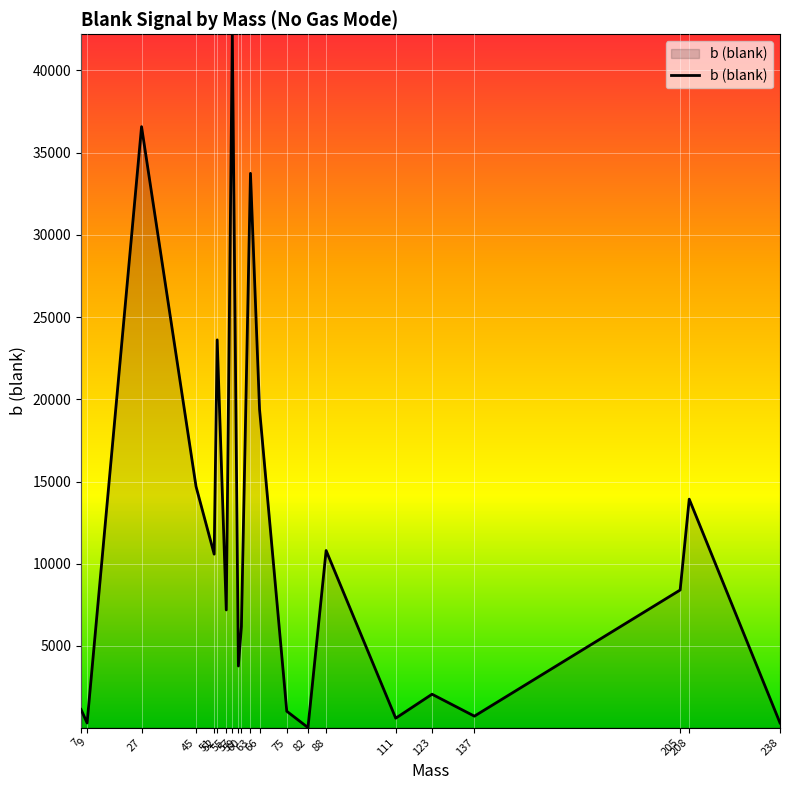

How many lines are shown in the chart?

1